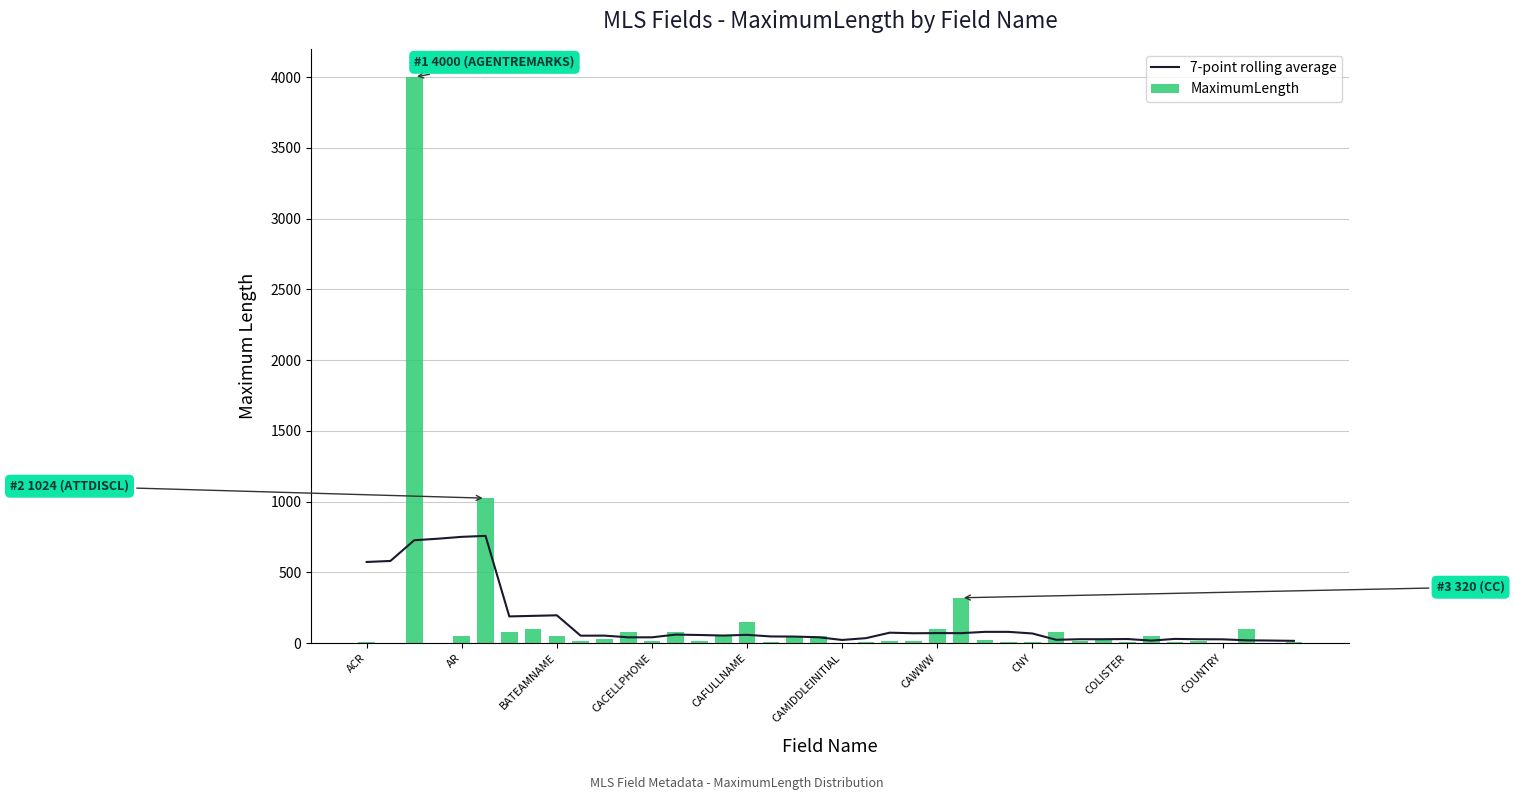

What are all the series names shown in the legend?

7-point rolling average, MaximumLength